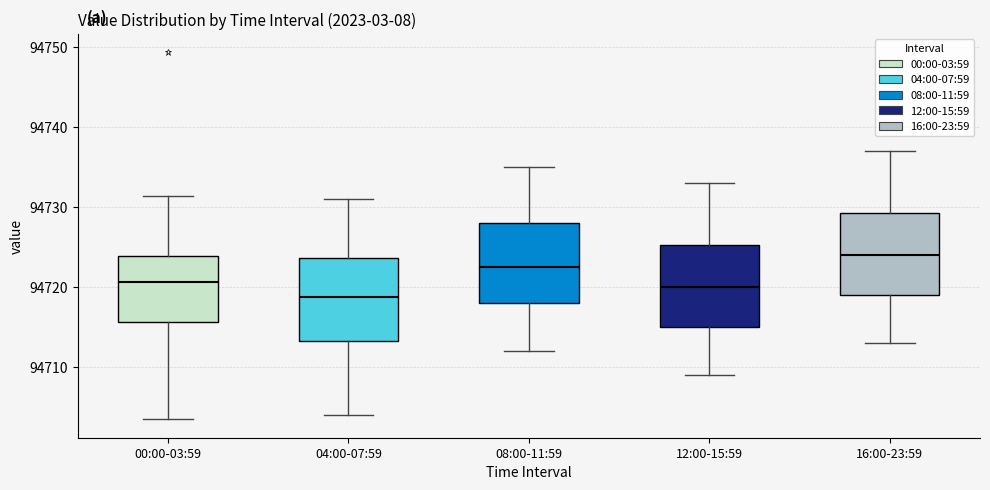

Which box has the lowest median line?

04:00-07:59